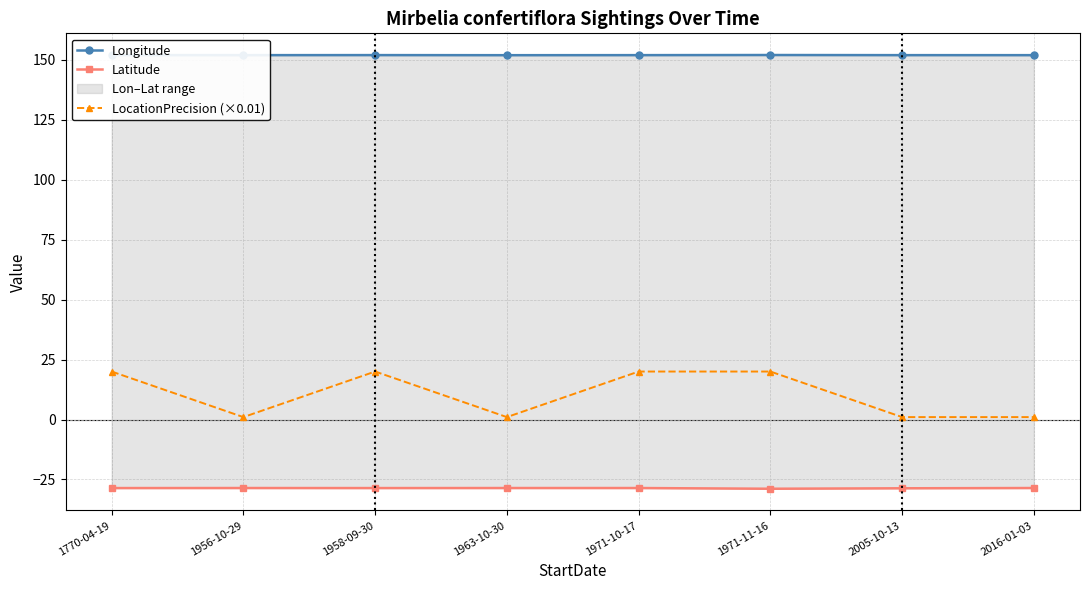

What is the value of the Longitude point at the 2nd from the left?

151.9